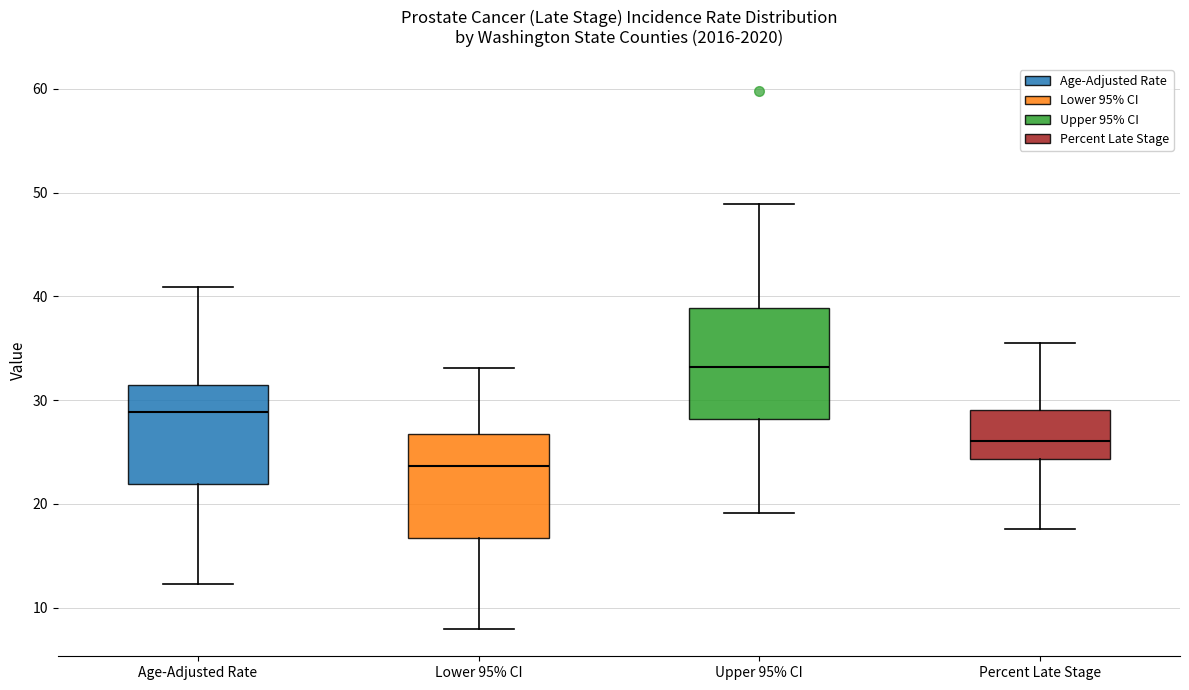

Reading left to right, transcribe this box plot: for each box, give where its median line is, the range the box spans, and where its two whiskers end, as read against the y-axis. The values are not printed on the chart, so give them approximately, as read against the axis.

Age-Adjusted Rate: median 29, box 22 to 31, whiskers 12 to 41
Lower 95% CI: median 24, box 17 to 27, whiskers 8 to 33
Upper 95% CI: median 33, box 28 to 39, whiskers 19 to 49
Percent Late Stage: median 26, box 24 to 29, whiskers 18 to 36